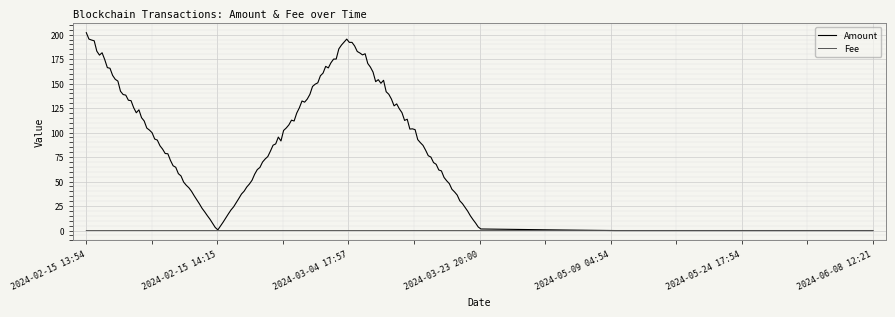

Is this an area chart (filled region under the line)?

No